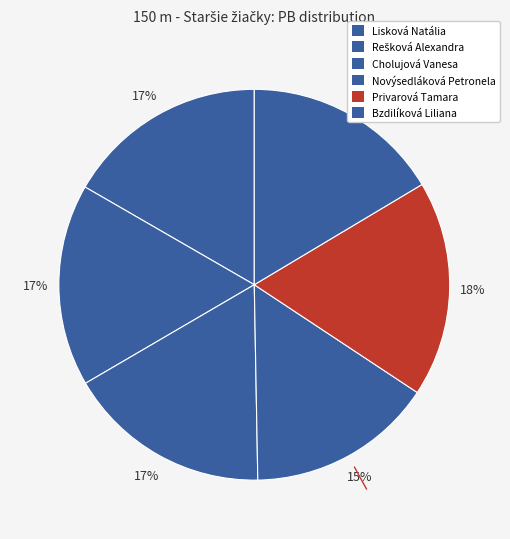

To the nearest percent, what percentage of the pie is Bzdilíková Liliana?

16%